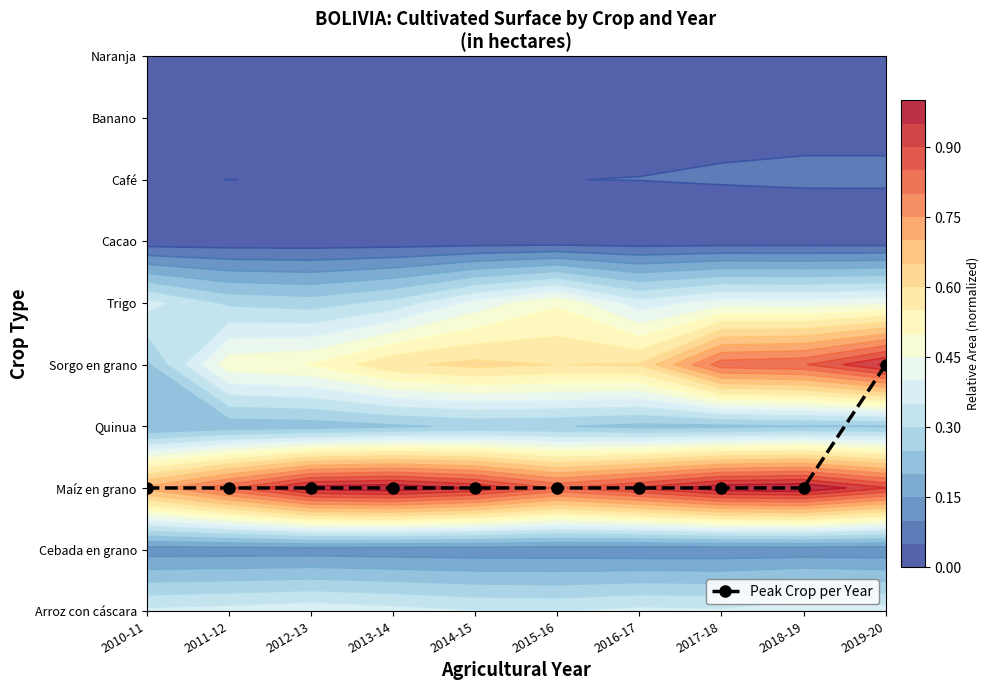

Approximately how many times larger is the value at 2014-15 compared to 2016-17?

1.0